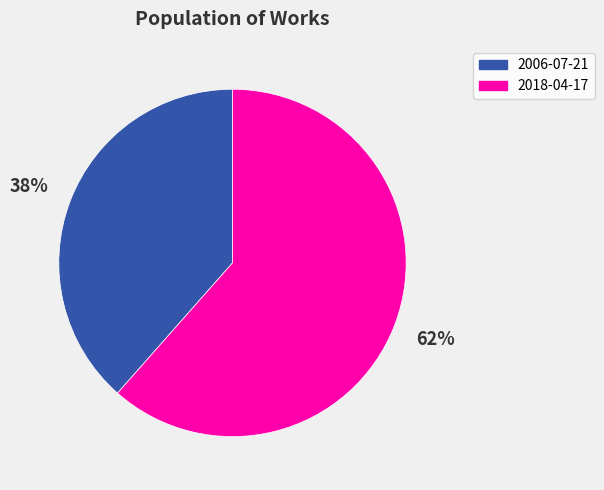

Which slice is the smallest?

2006-07-21